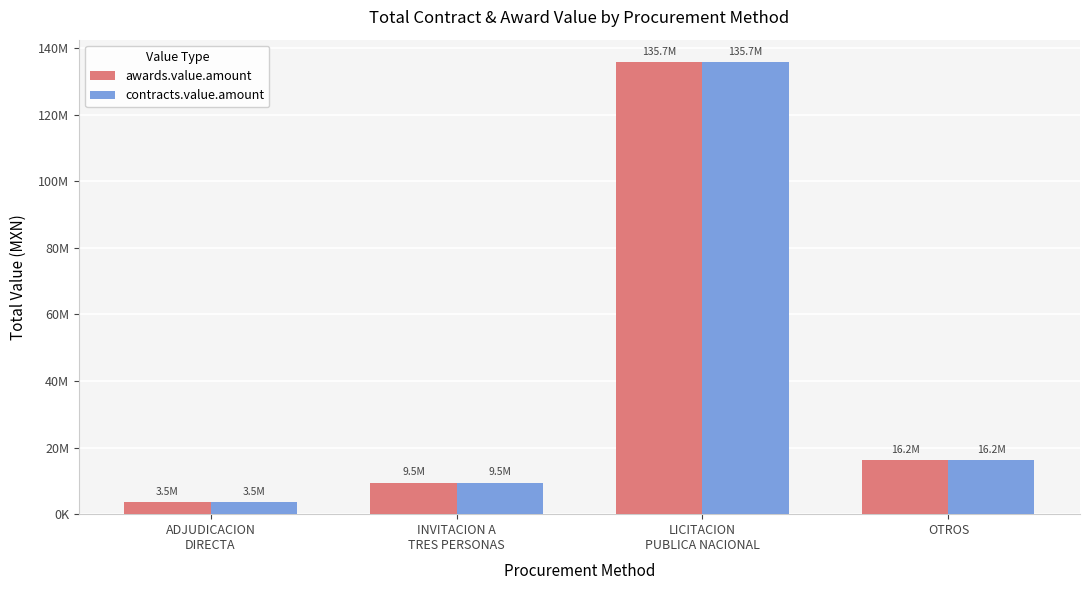

What are all the series names shown in the legend?

awards.value.amount, contracts.value.amount